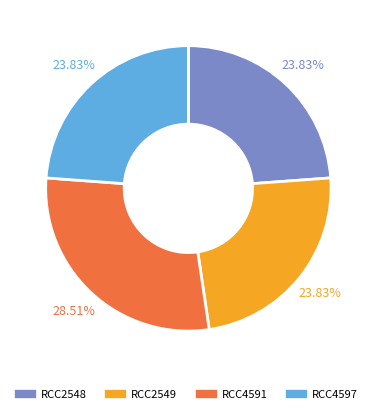

Is there any slice that represents more than half of the pie?

No